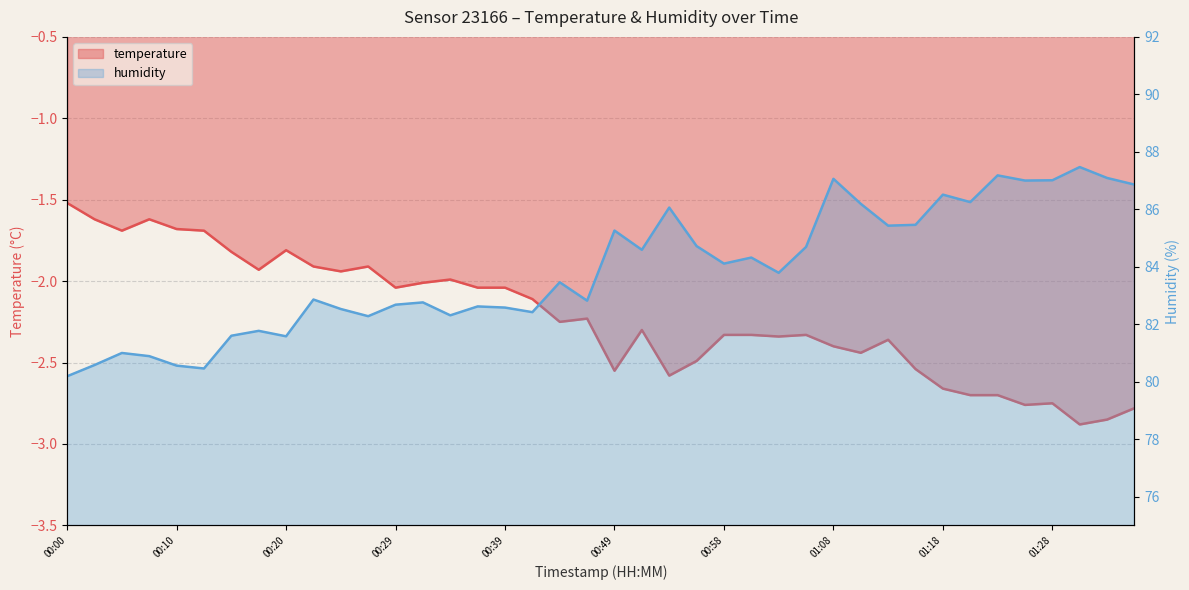

How many distinct data groups are displayed?

2